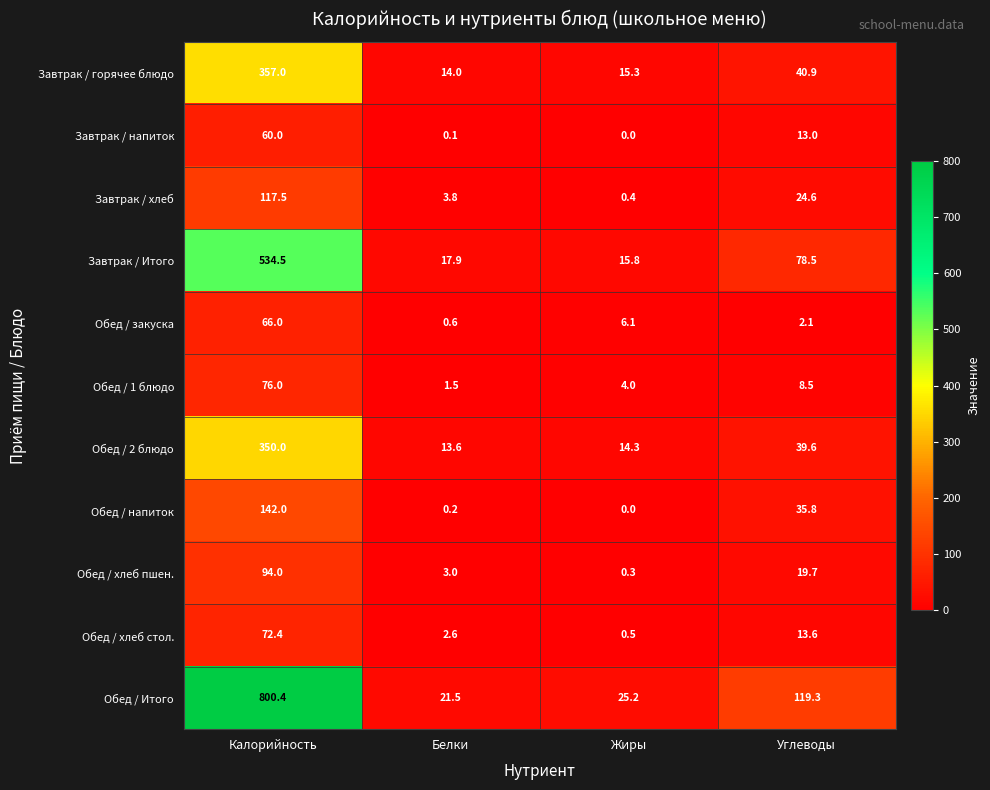

At which category is the sum across all series the highest?

Калорийность